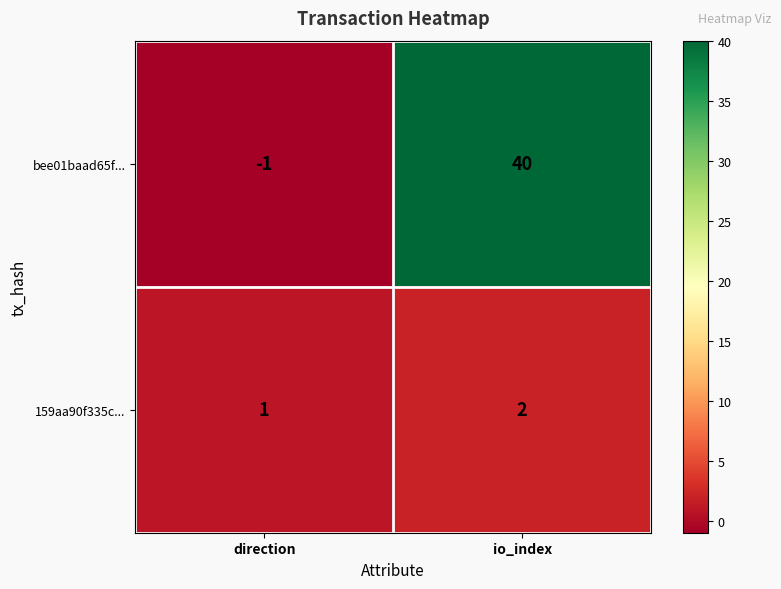

What is the sum of all bee01baad65f... values?

39